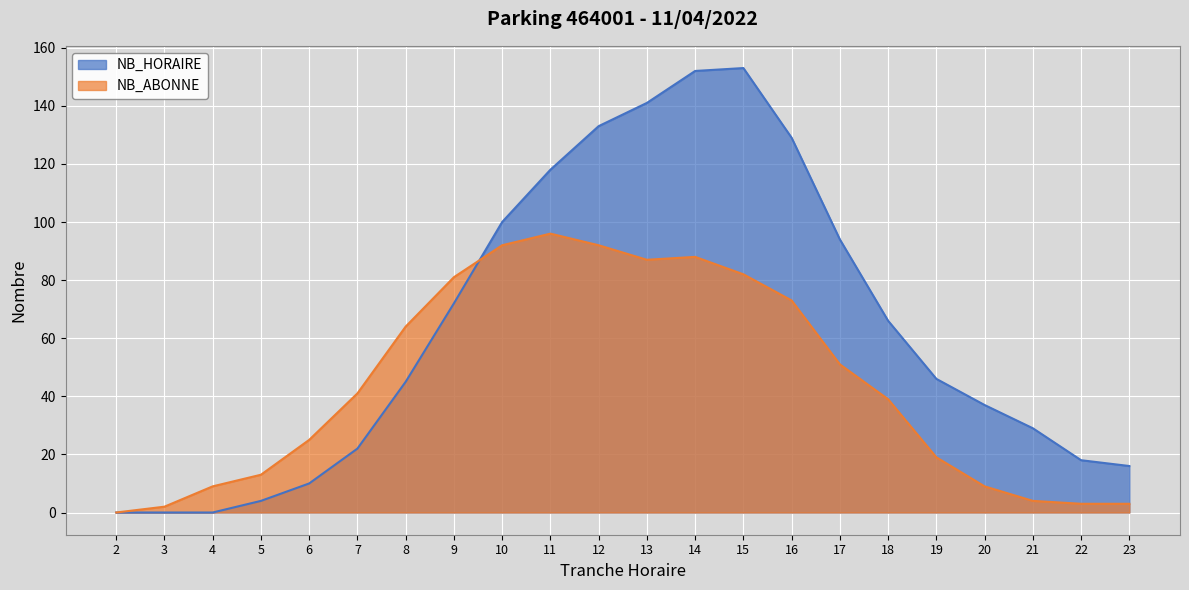

Rank the series at 15 from lowest to highest value.

NB_ABONNE, NB_HORAIRE